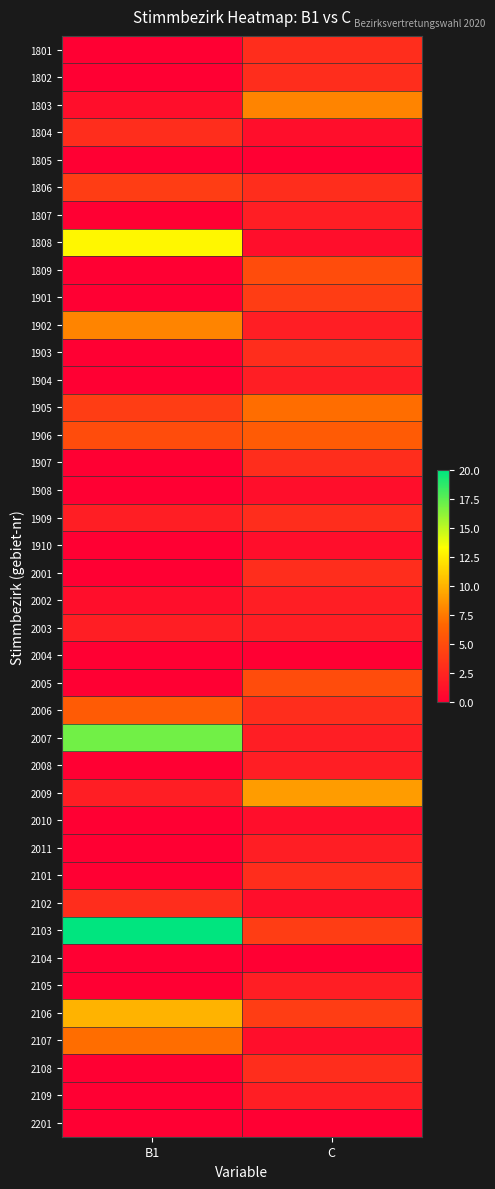

Between C and B1, which is larger?

C